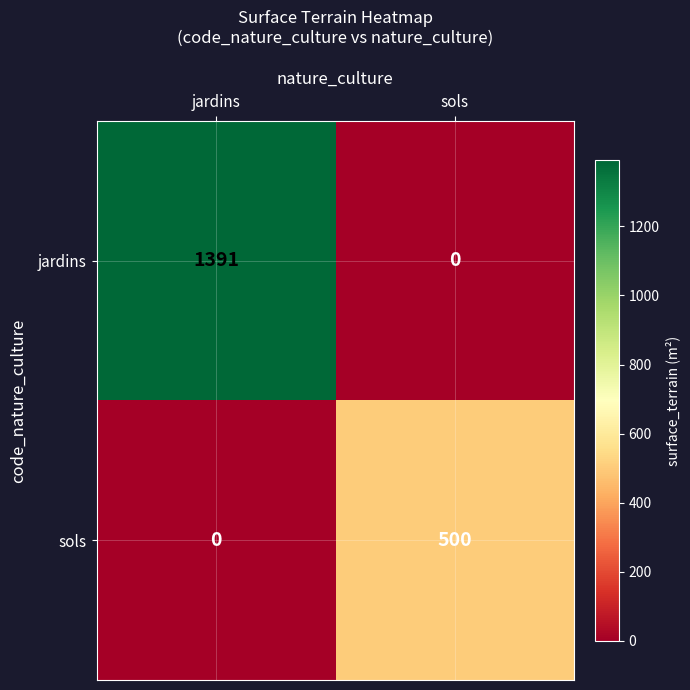

Where is sols nearest to the value 250?

jardins